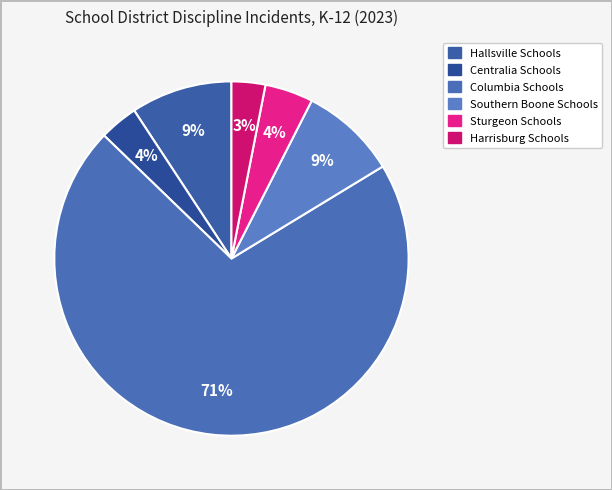

To the nearest percent, what portion does Hallsville Schools represent?

9%